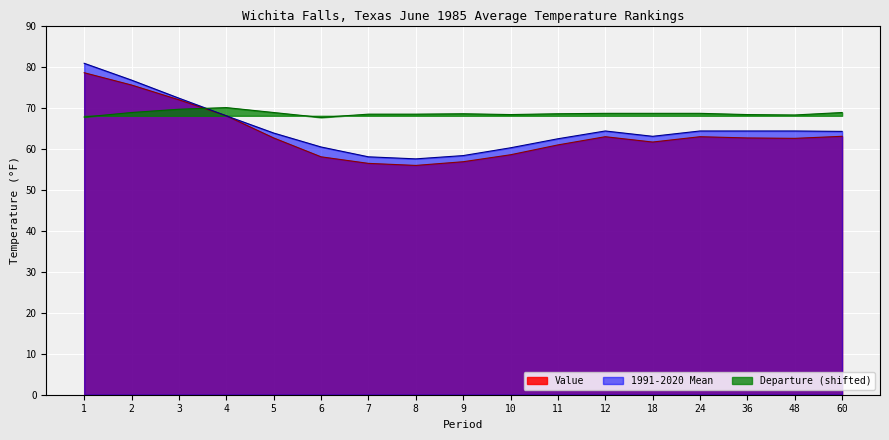

Rank the series by their average value, from lowest to highest.

Value, 1991-2020 Mean, Departure (shifted)